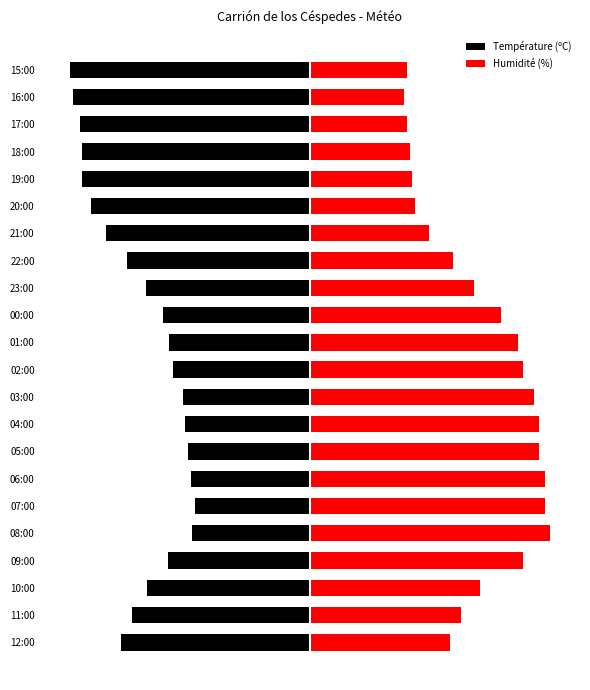

Is it true that Température (ºC) equals -20.8 at 04:00?

True